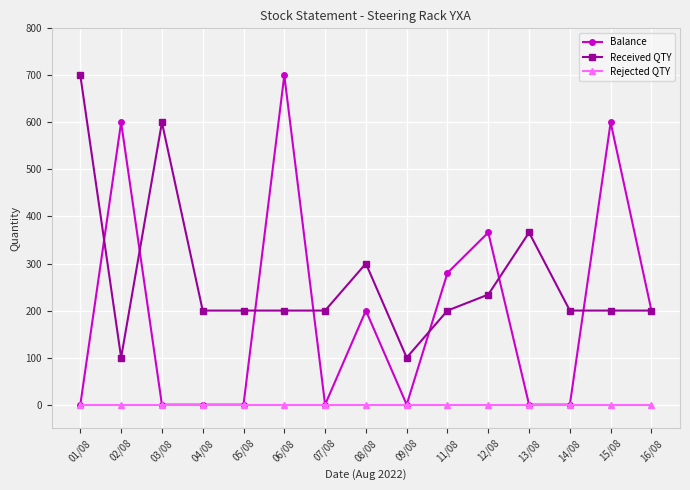

True or false: Received QTY has a value of 200 at 15/08.

True